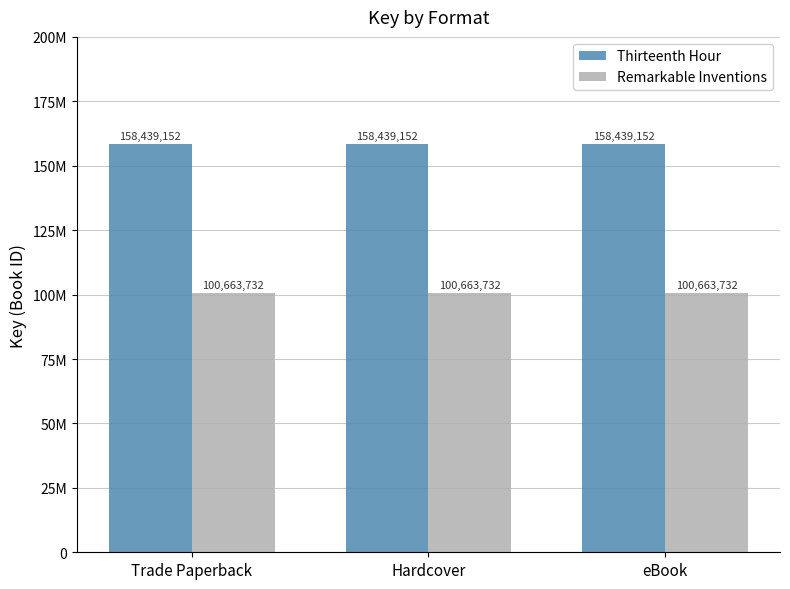

What are all the series names shown in the legend?

Thirteenth Hour, Remarkable Inventions